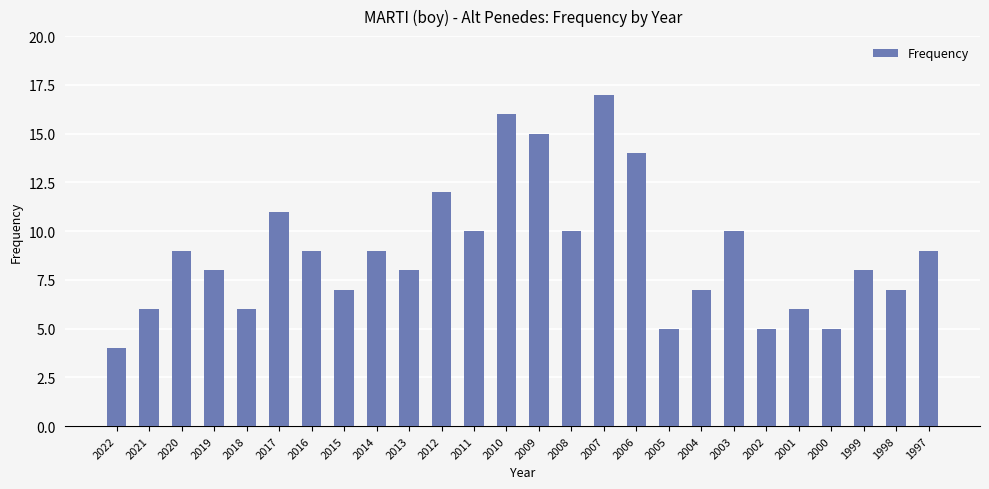

What is the value of the 4th bar from the left?

8